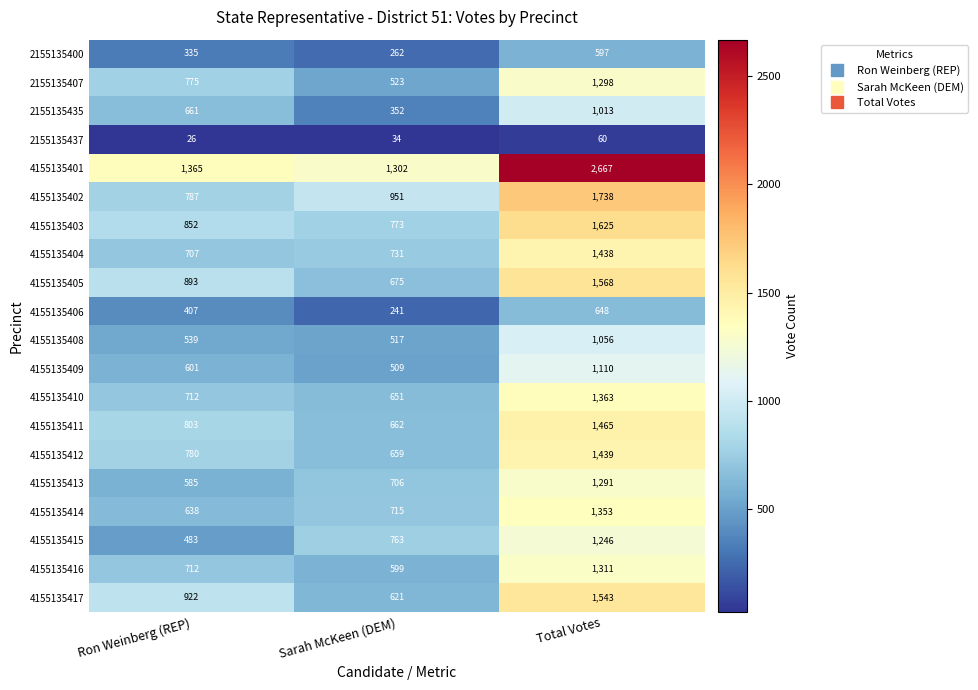

What is the greatest value displayed?

2667